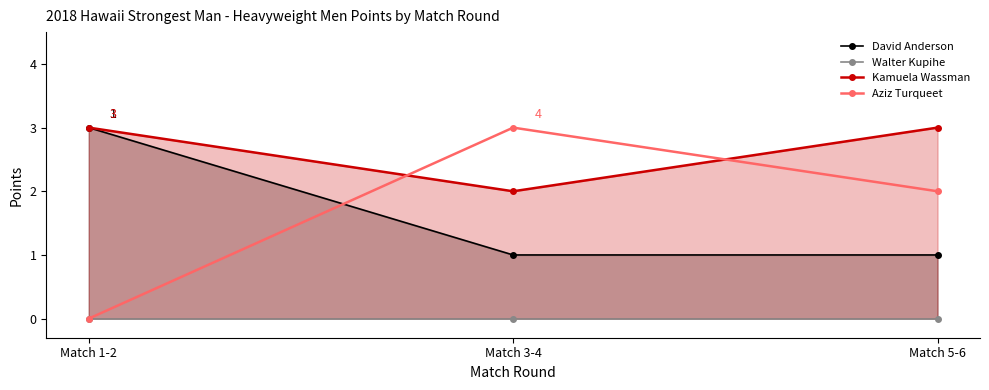

What is the average value of the Kamuela Wassman series?

3